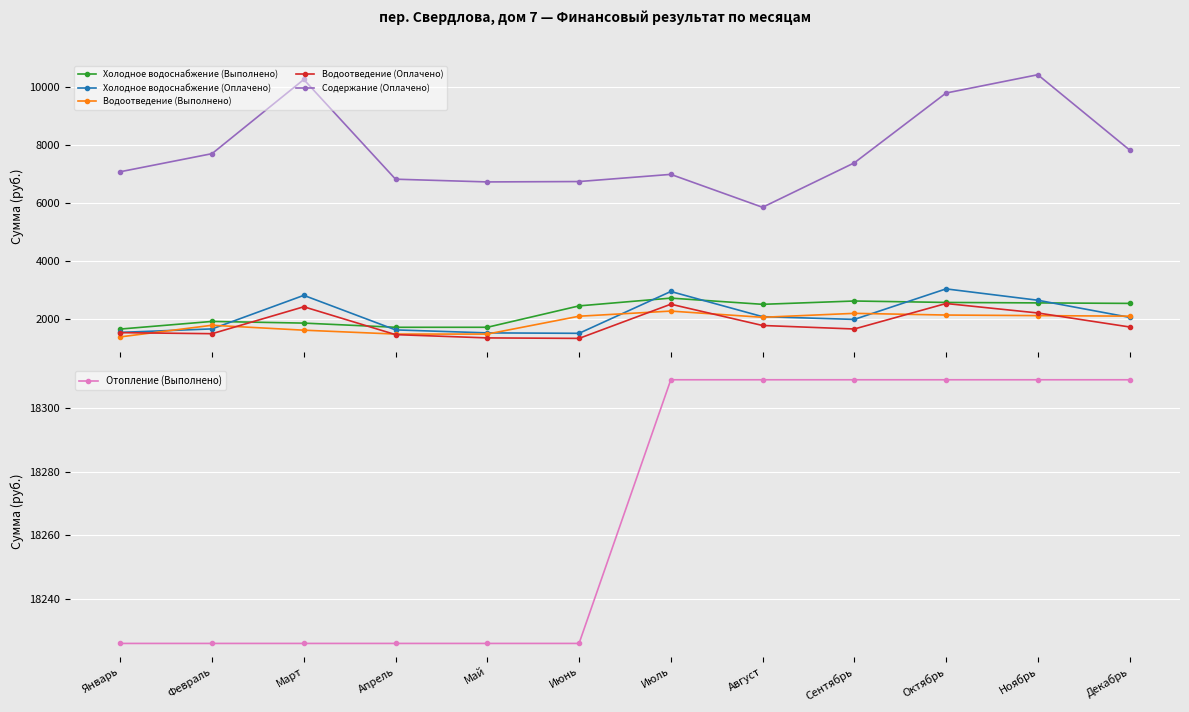

How many interior local valleys does the Водоотведение (Оплачено) series have?

3